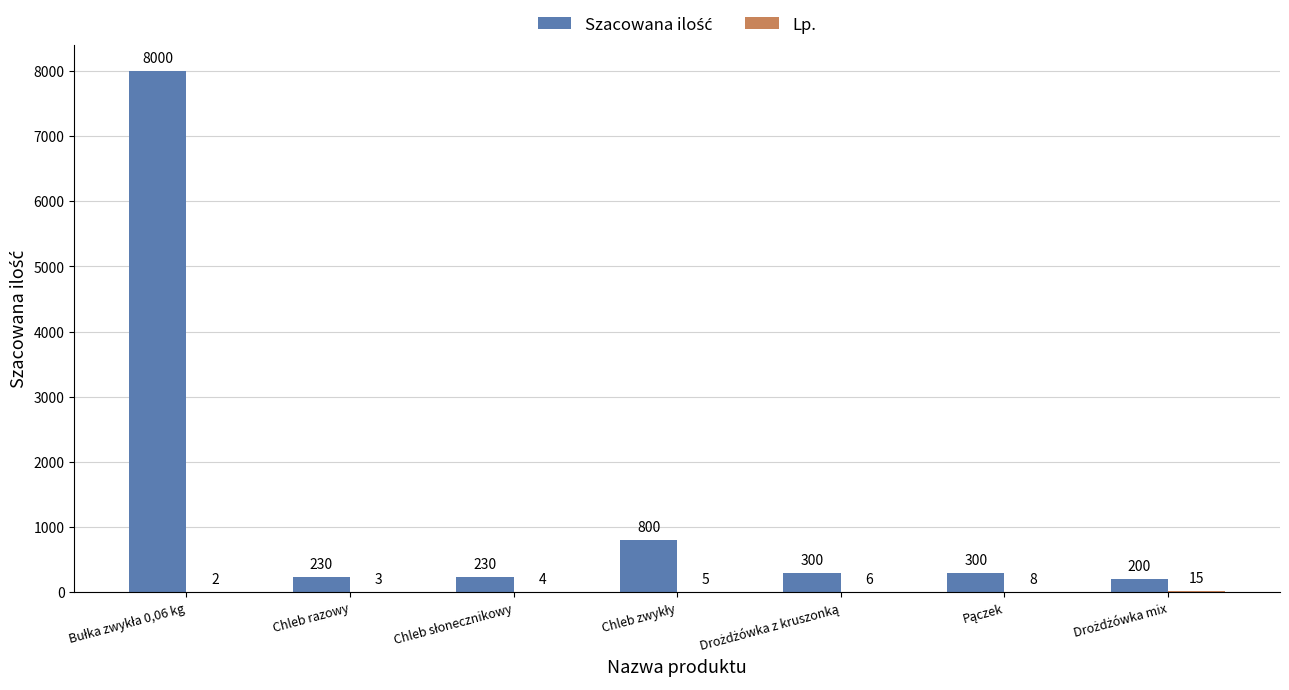

What position from the right is Chleb słonecznikowy?

5